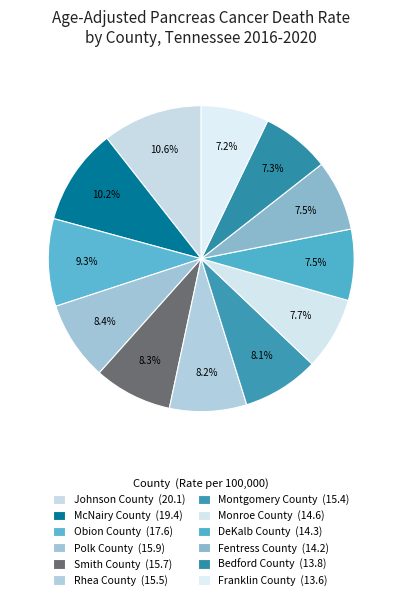

What is the change in value from Rhea County to Franklin County?

-1.9